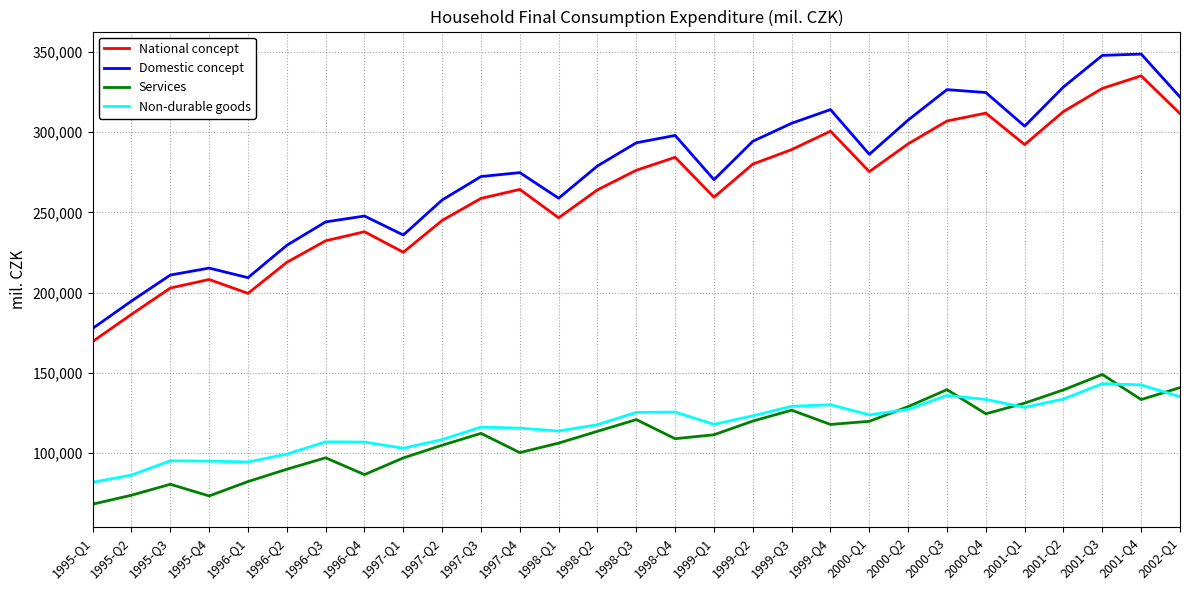

Read the Non-durable goods value at 1999-Q4.

130115